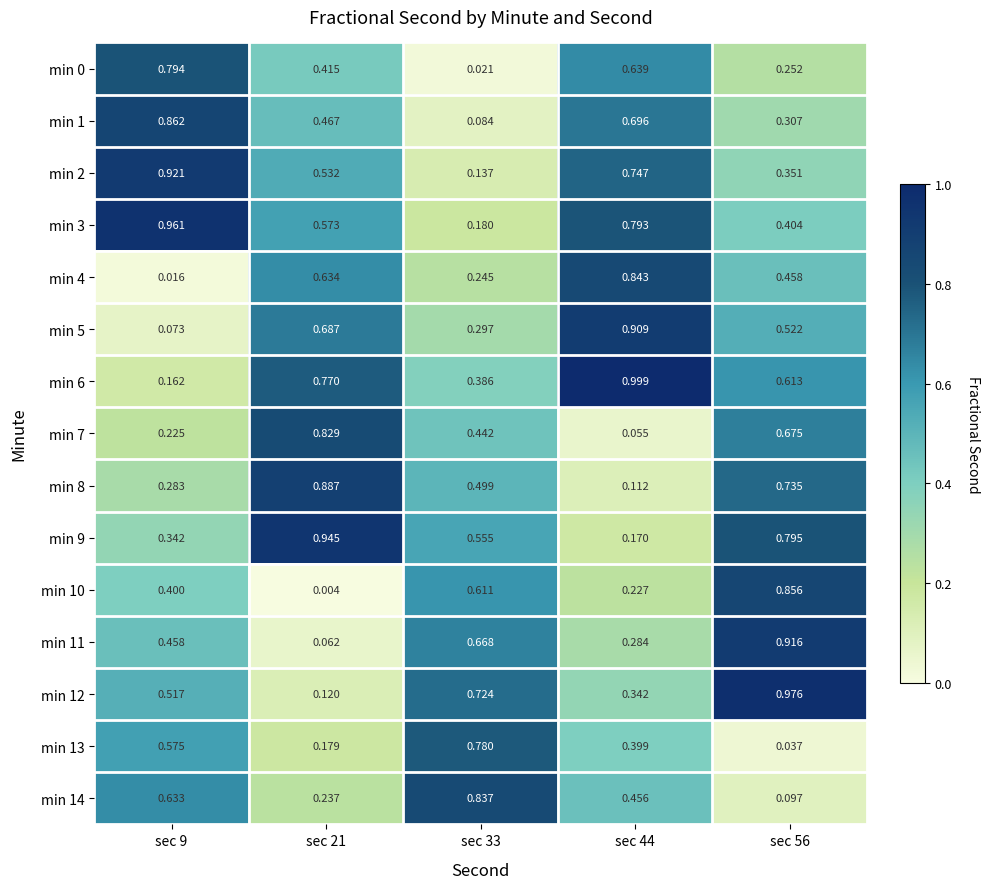

At how many categories does at least one series exceed 0?

5